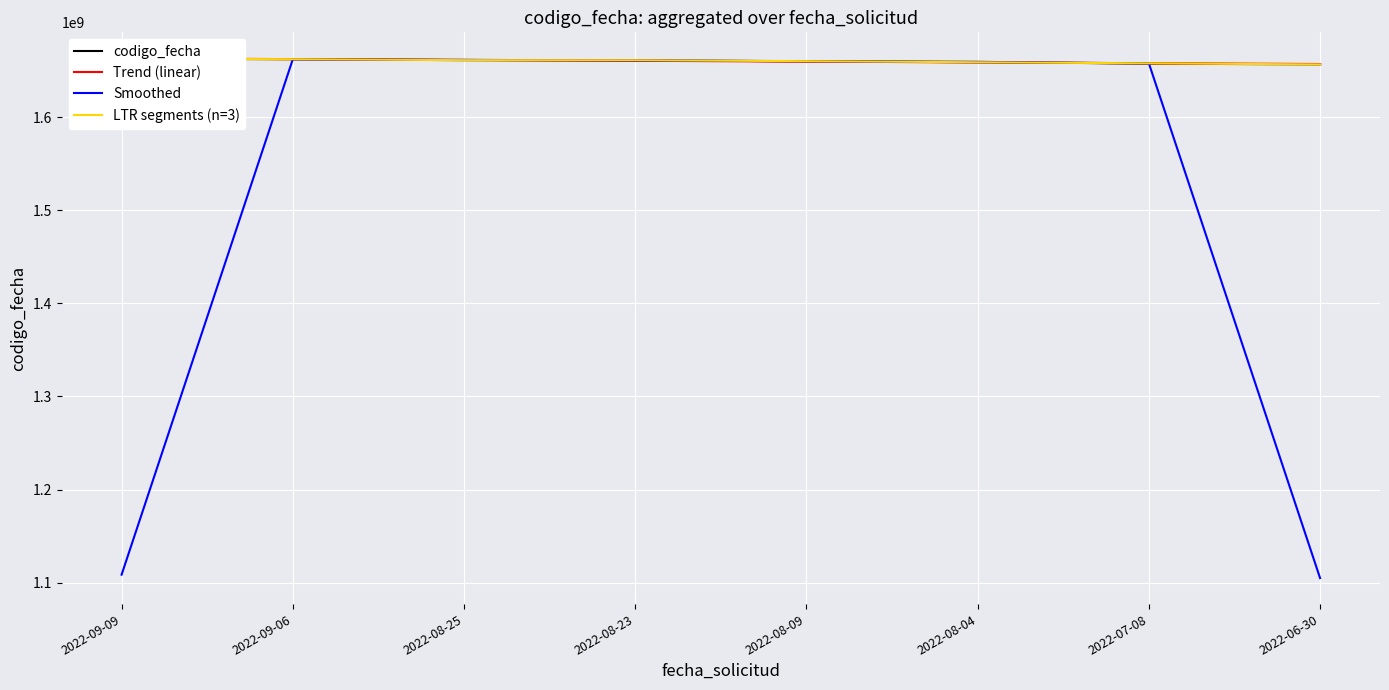

After their last crossing, which series has the higher values: Trend (linear) or codigo_fecha?

Trend (linear)